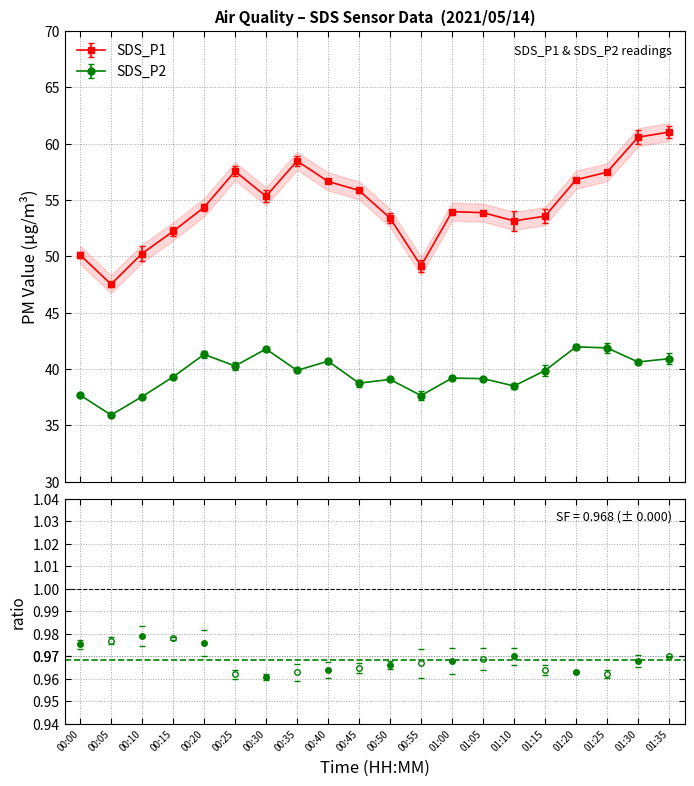

True or false: SDS_P2 and SDS_P1 cross at least once.

False